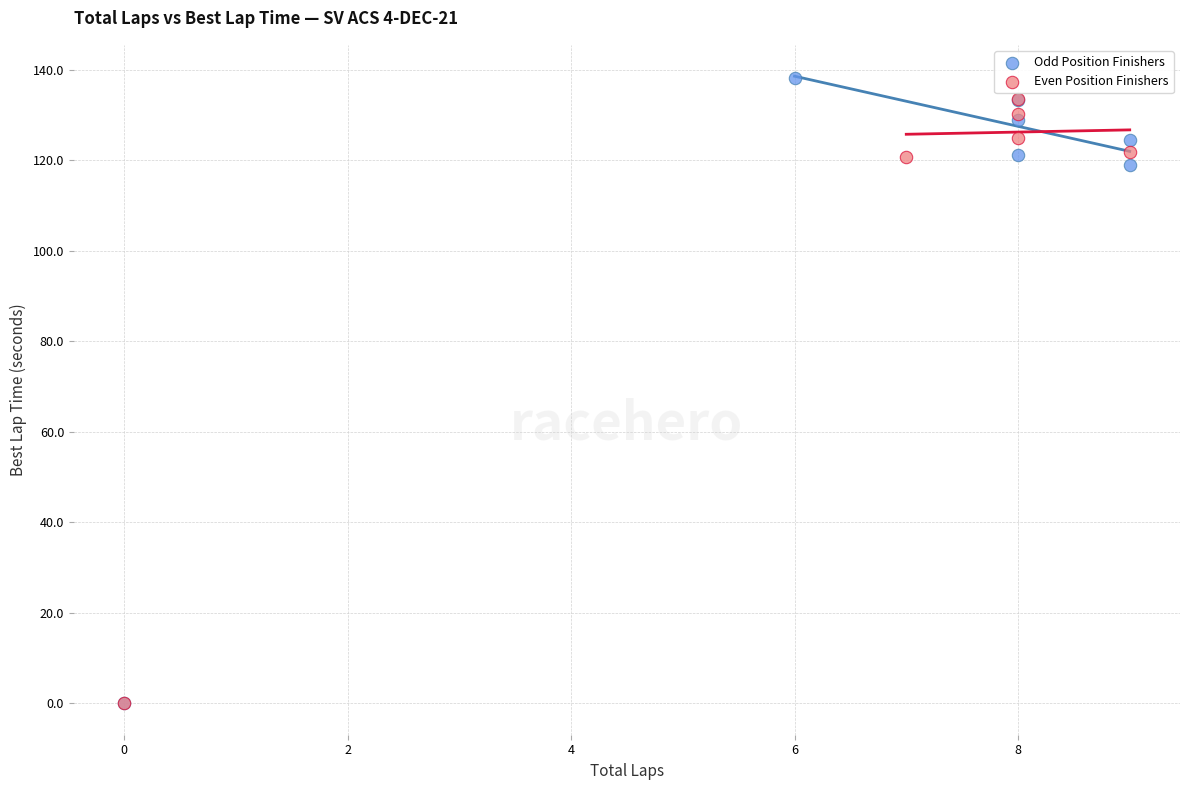

Which series contains the highest Y value?

Odd Position Finishers